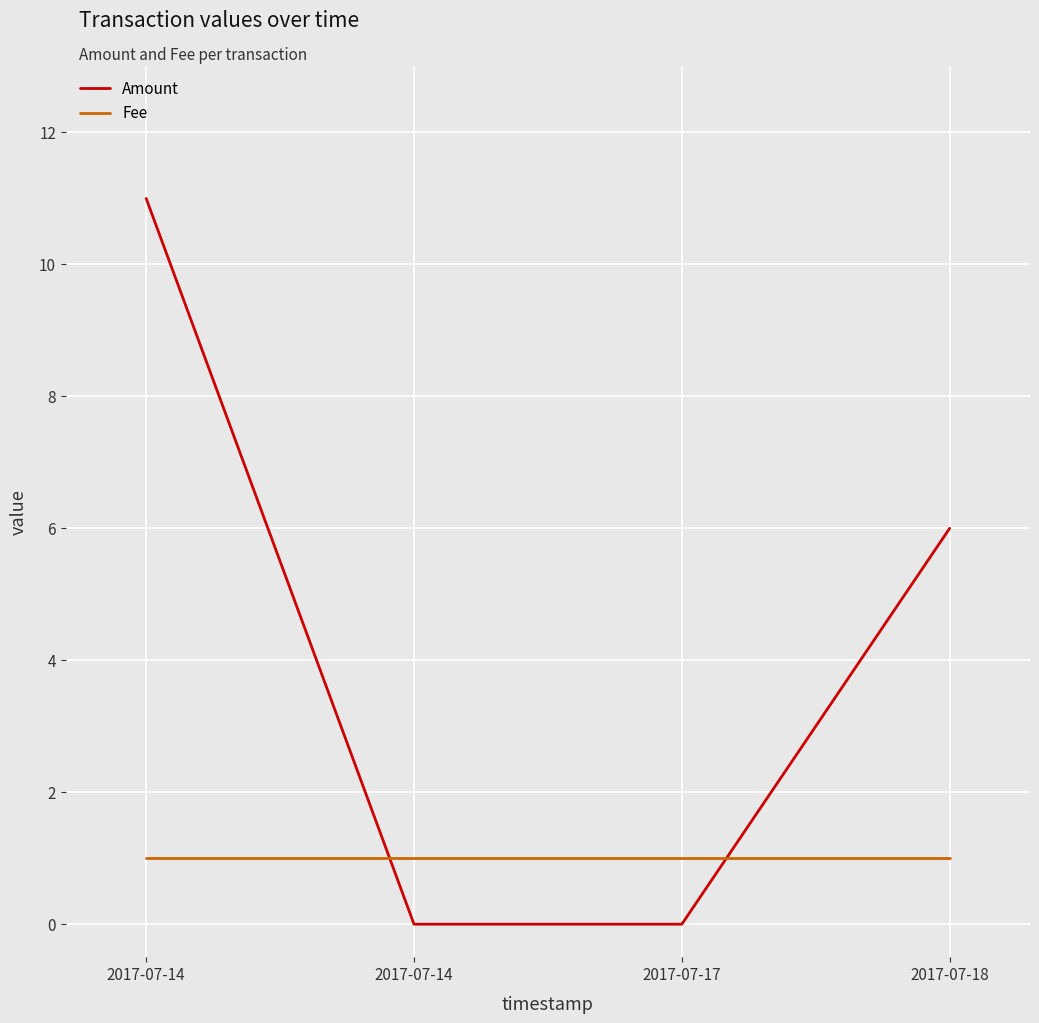

How many intersections are there between Fee and Amount?

2